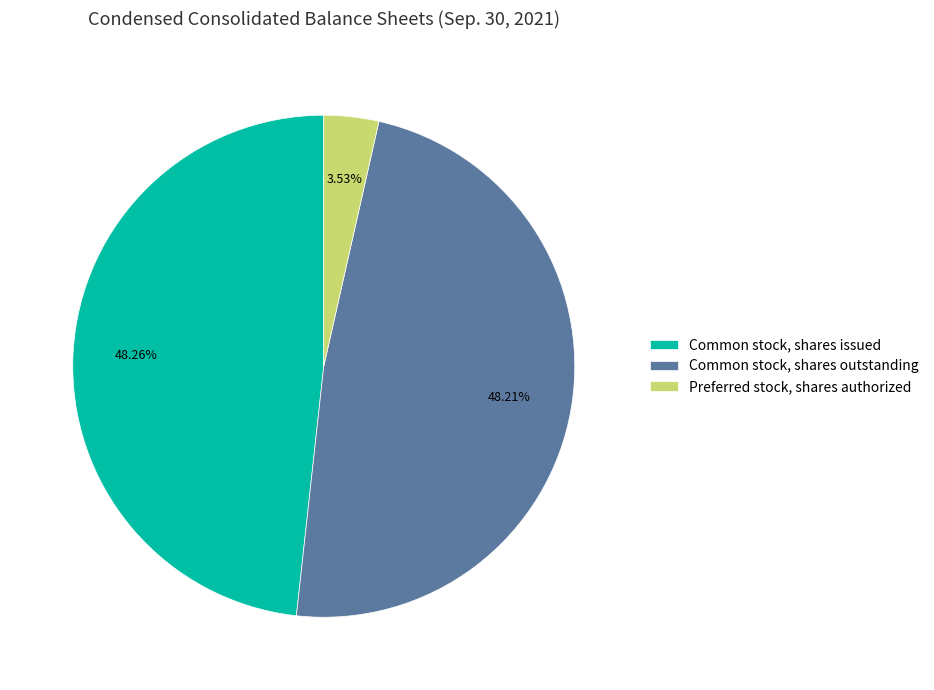

Is Common stock, shares outstanding the majority of the pie?

No